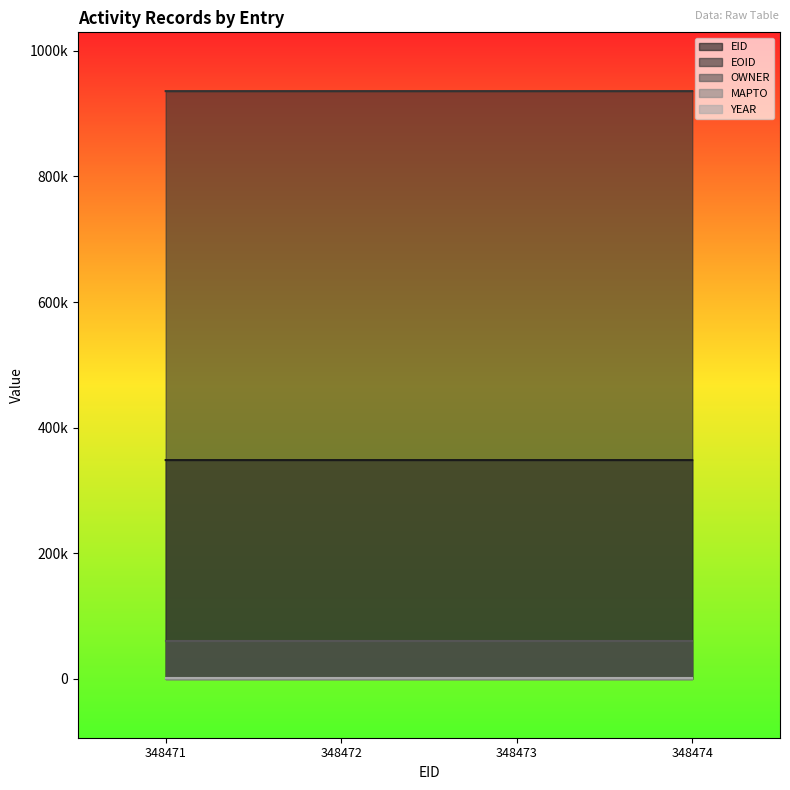

What is the total value across all series at 348474?

1346791